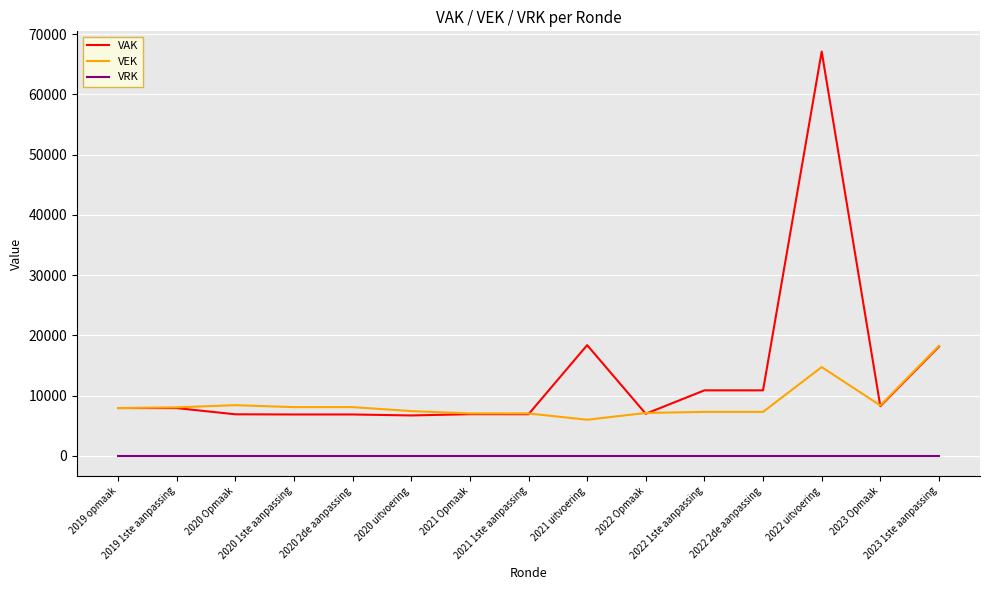

What position from the left is 2023 1ste aanpassing?

15